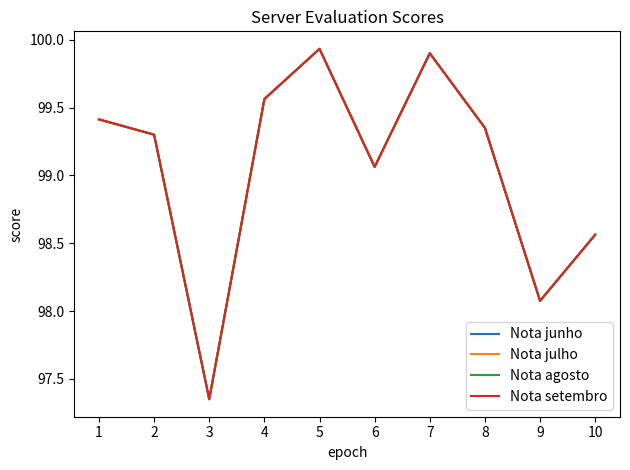

List the series in order of their peak value, highest first.

Nota junho, Nota julho, Nota agosto, Nota setembro